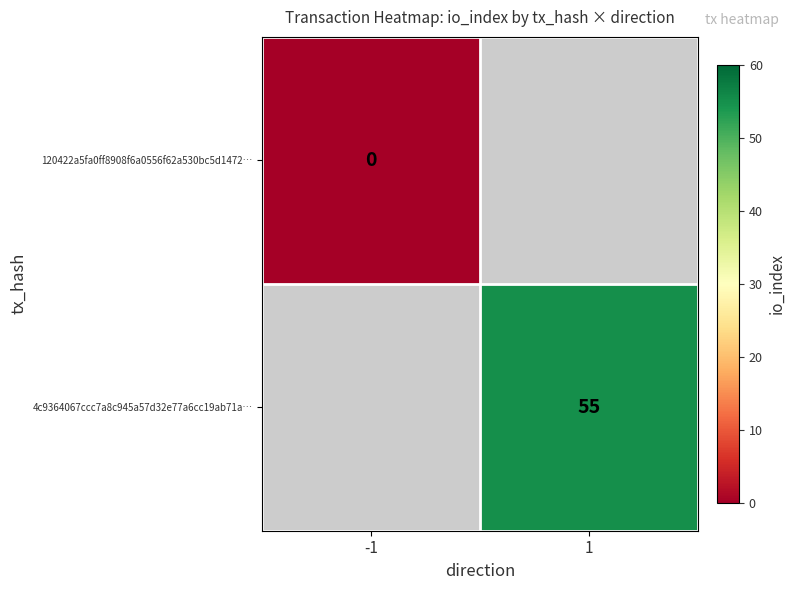

Is the value of 120422a5fa0ff8908f6a0556f62a530bc5d1472… at -1 greater than the value of 4c9364067ccc7a8c945a57d32e77a6cc19ab71a… at 1?

No